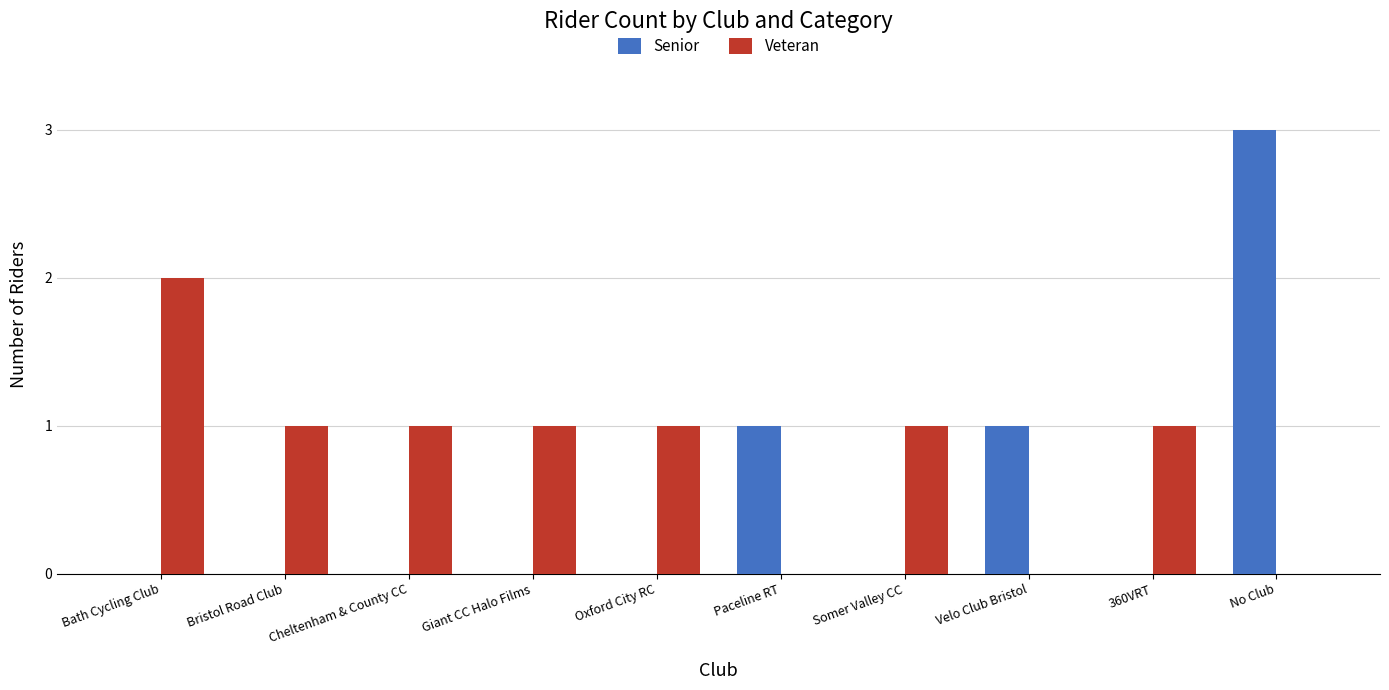

Count the number of categories in the chart.

10